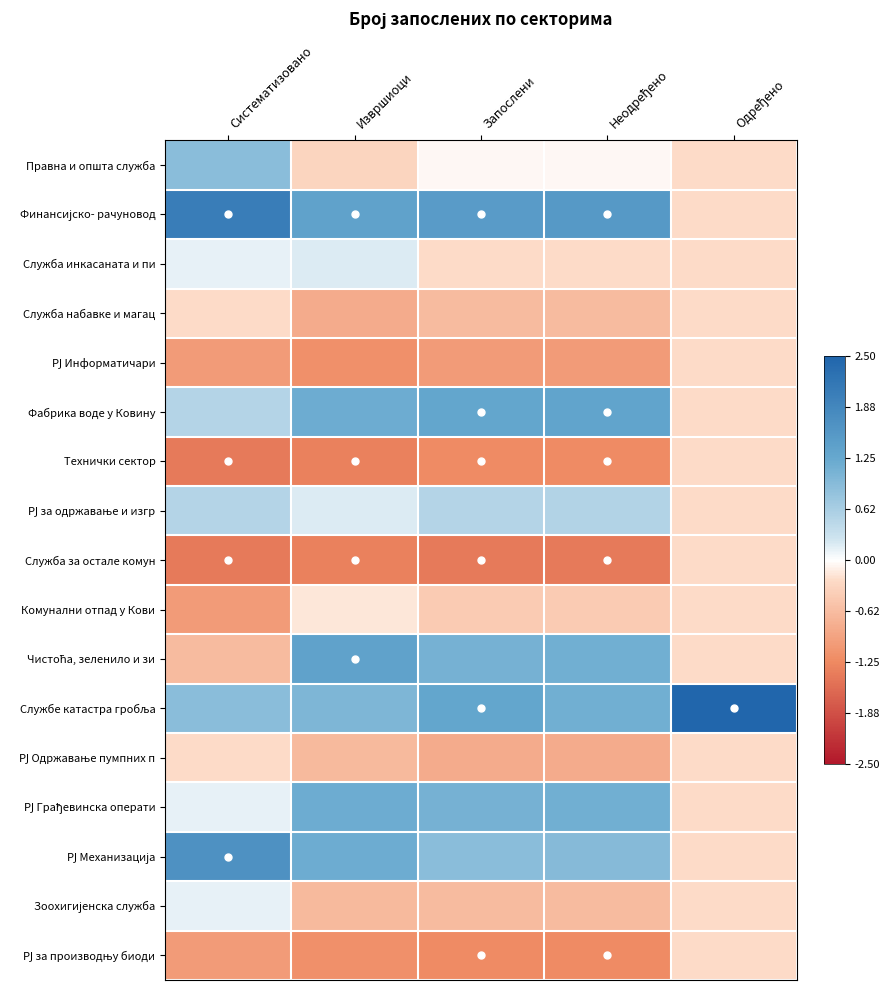

At how many categories does at least one series exceed 3?

1